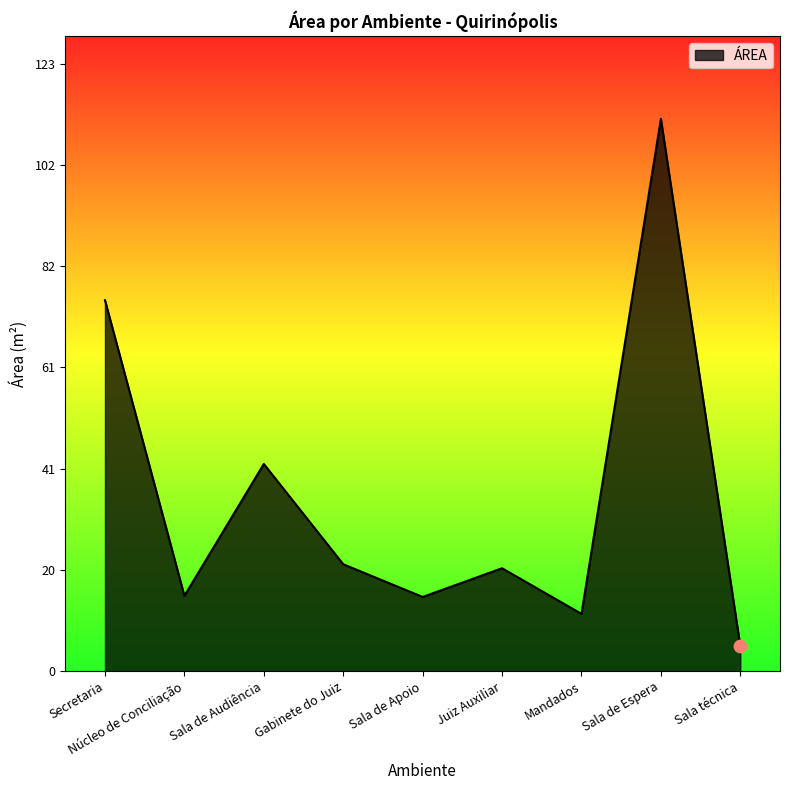

What is the ratio of the value at Sala de Espera to the value at Sala de Audiência?

2.7